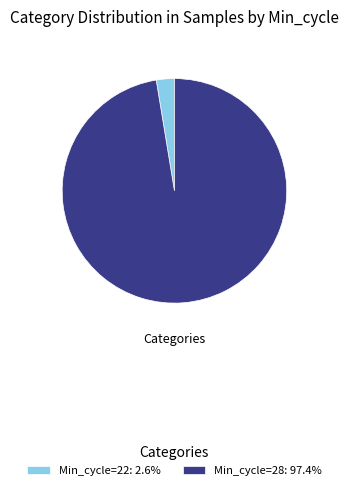

Does any single category account for the majority?

Yes